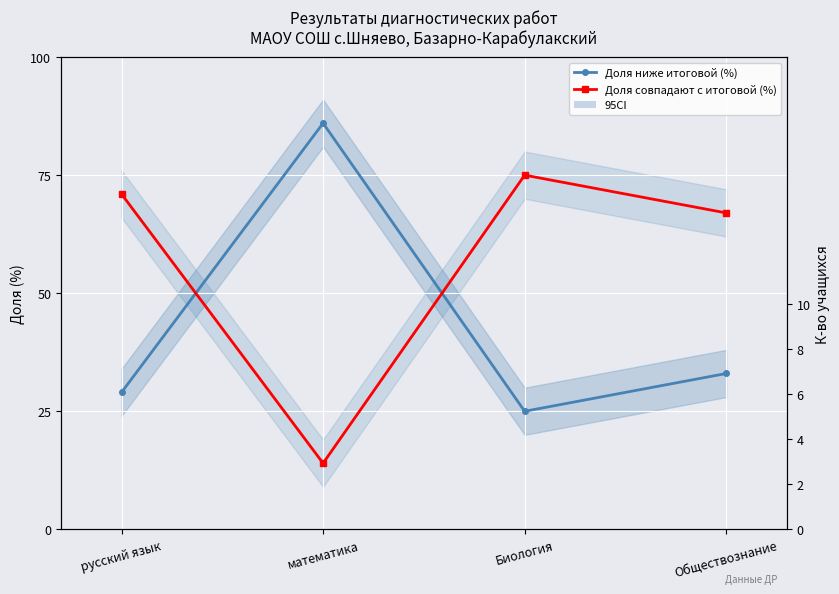

What is the highest value of the Доля совпадают с итоговой (%) series?

75